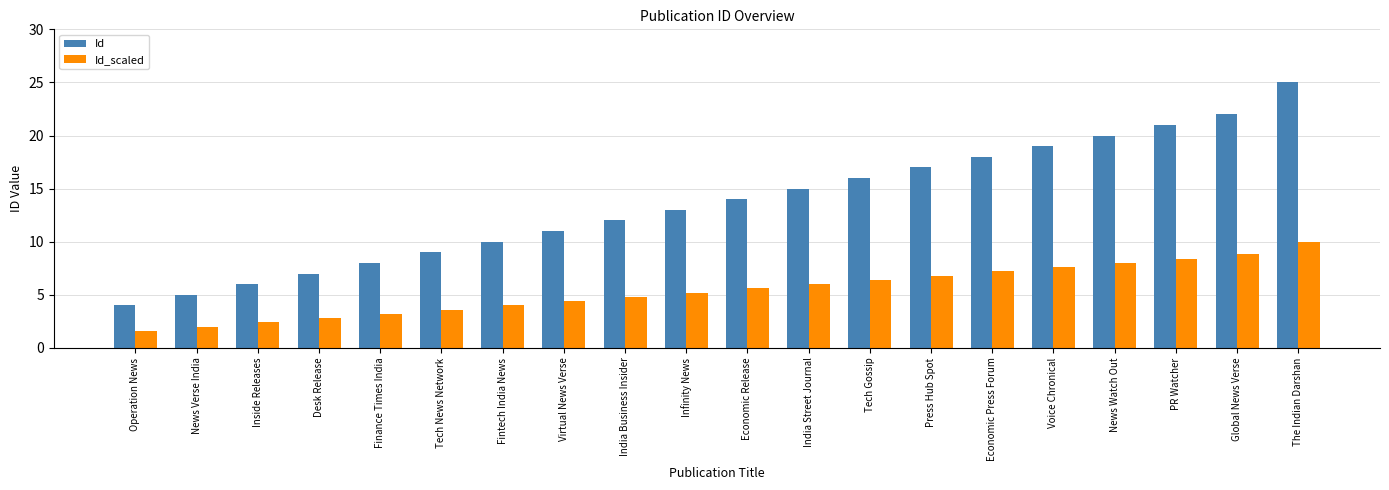

What is the label of the 14th bar from the right?

Fintech India News